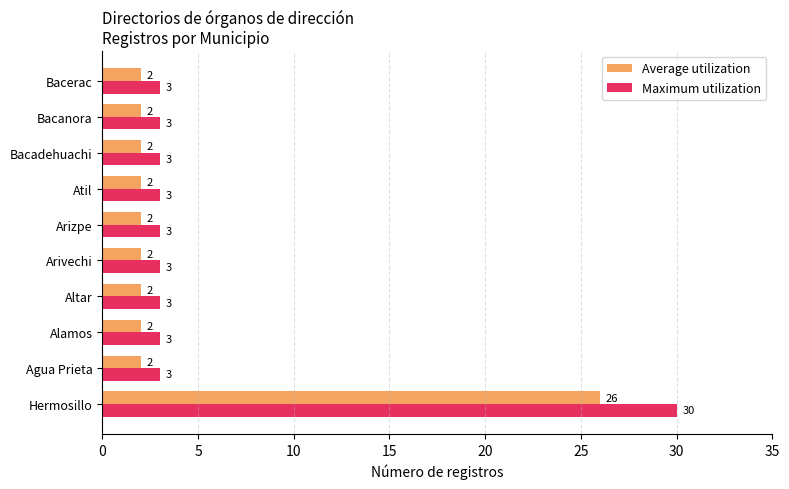

The Maximum utilization series shows 1 at Bacerac. True or false?

False